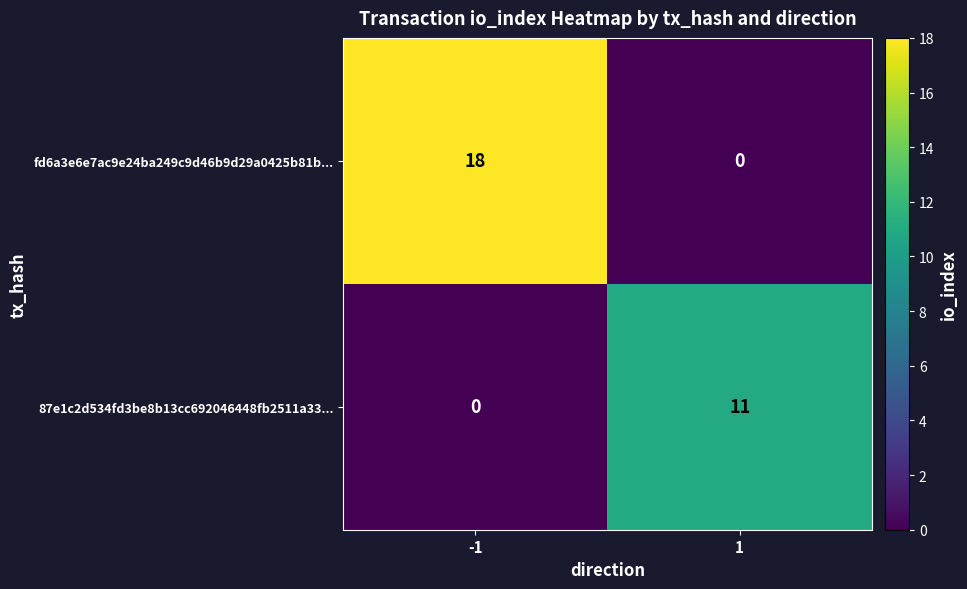

Reading left to right, what are all the values shown in this chart?

fd6a3e6e7ac9e24ba249c9d46b9d29a0425b81b...: -1=18	1=0
87e1c2d534fd3be8b13cc692046448fb2511a33...: -1=0	1=11